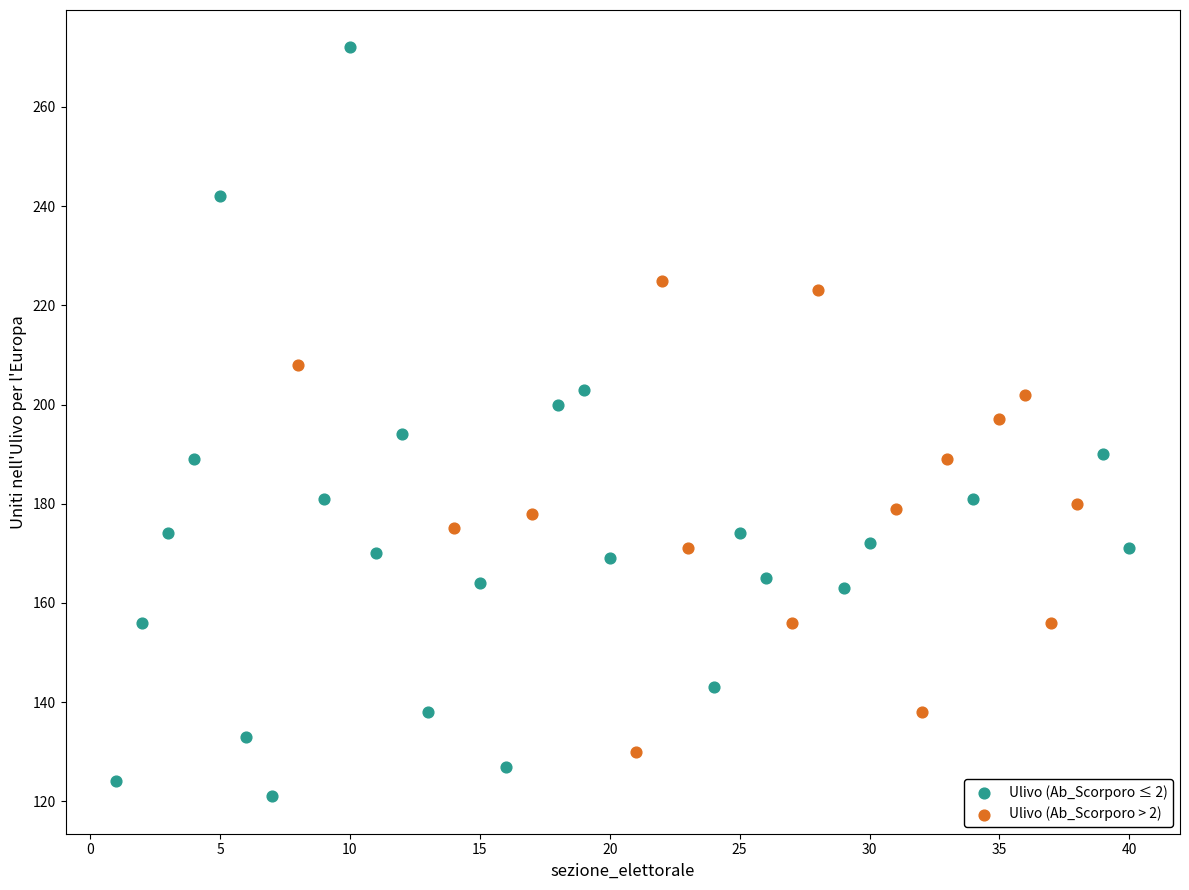

Which series contains the lowest Y value?

Ulivo (Ab_Scorporo ≤ 2)